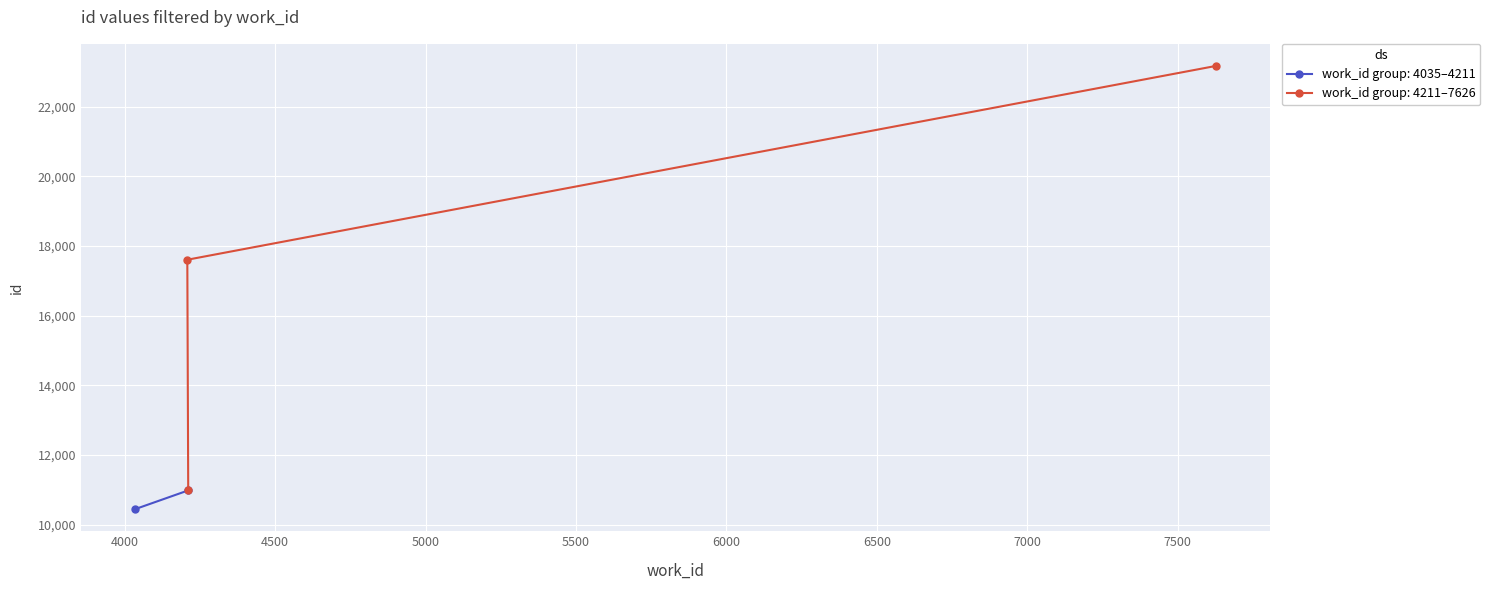

What is the change in value from 4035 to 4211?

+535